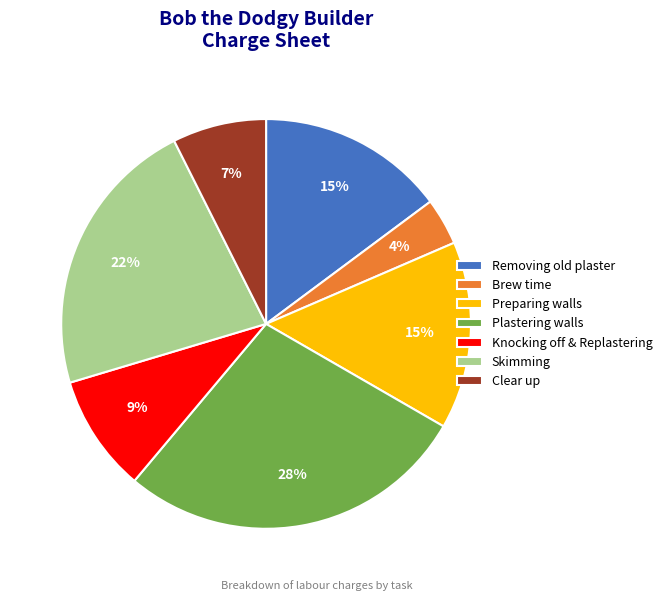

What is the largest slice in the pie chart?

Plastering walls